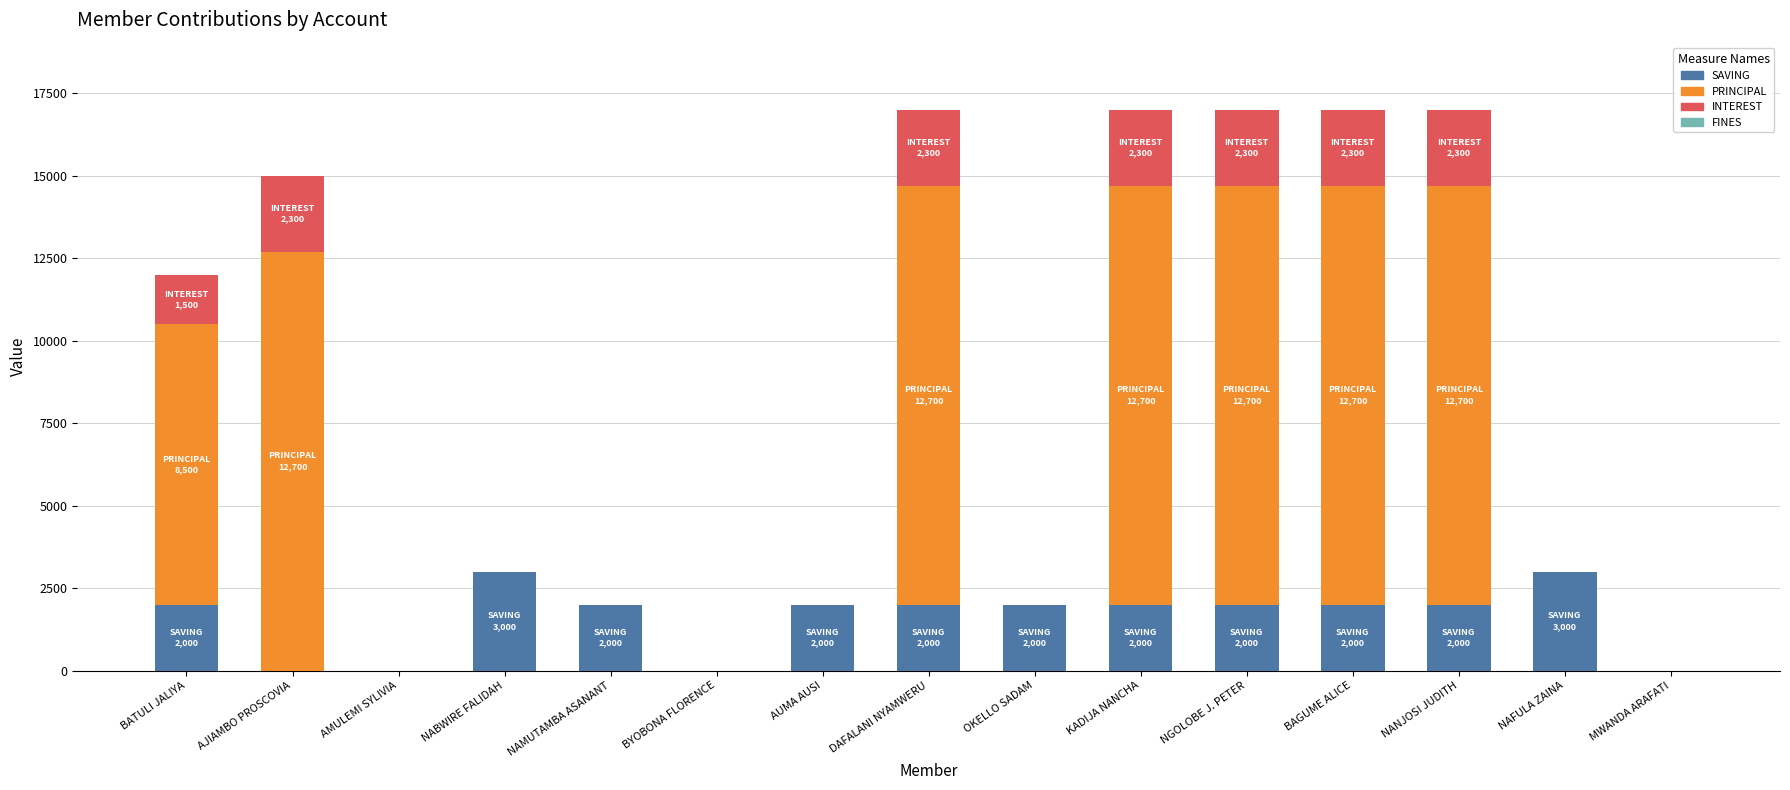

The value of SAVING at NAMUTAMBA ASANANT is 2693. True or false?

False